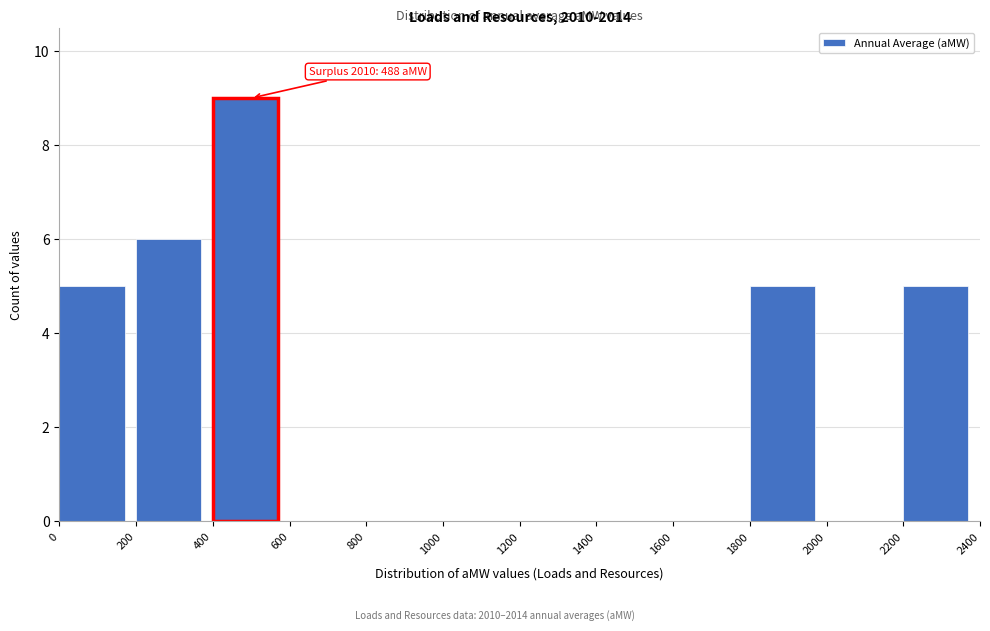

Which range on the x-axis has the tallest bar?

400 to 600